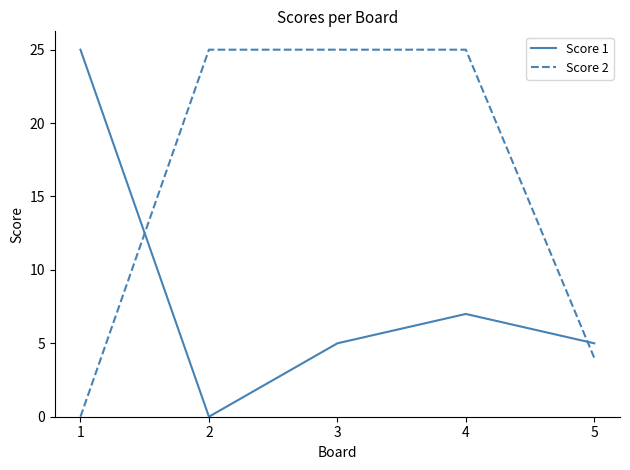

Rank the series by their average value, from highest to lowest.

Score 2, Score 1